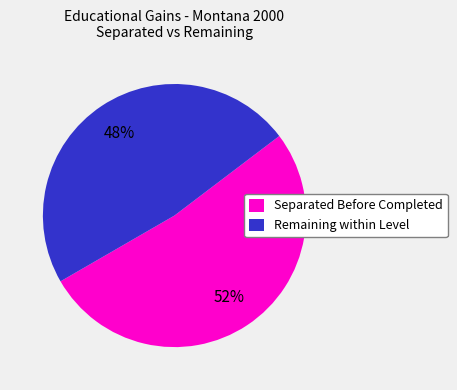

Rank the categories by value from highest to lowest.

Separated Before Completed, Remaining within Level